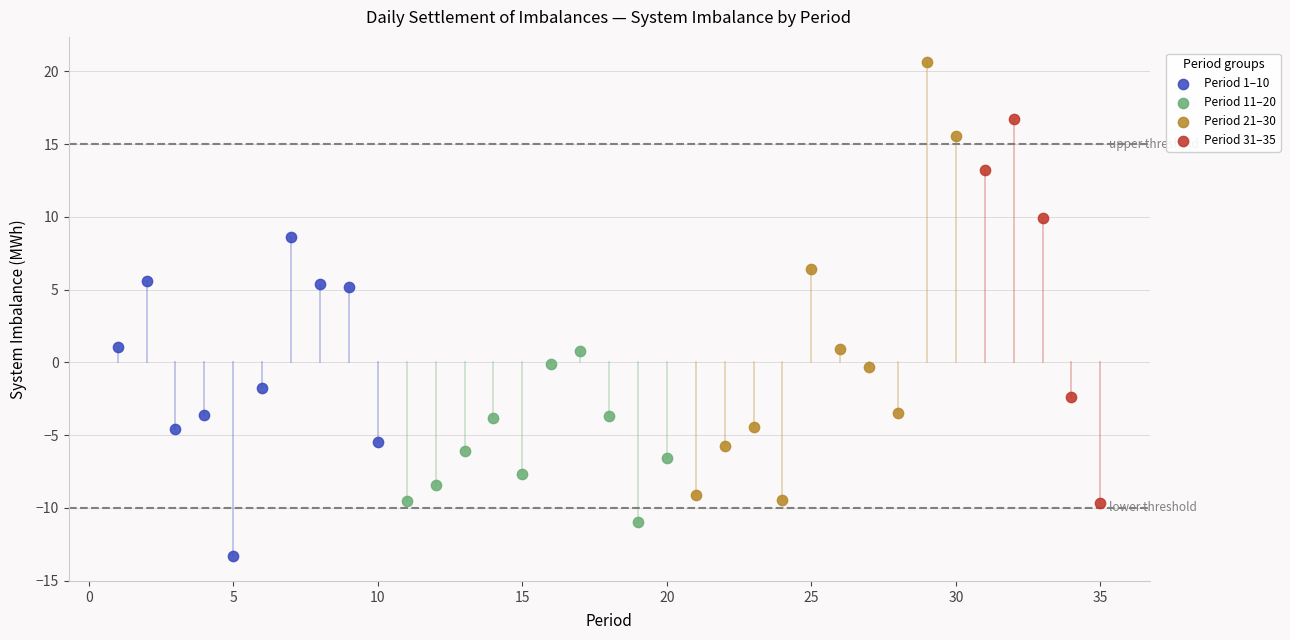

Which series has the largest Y range (max minus min)?

Period 21–30